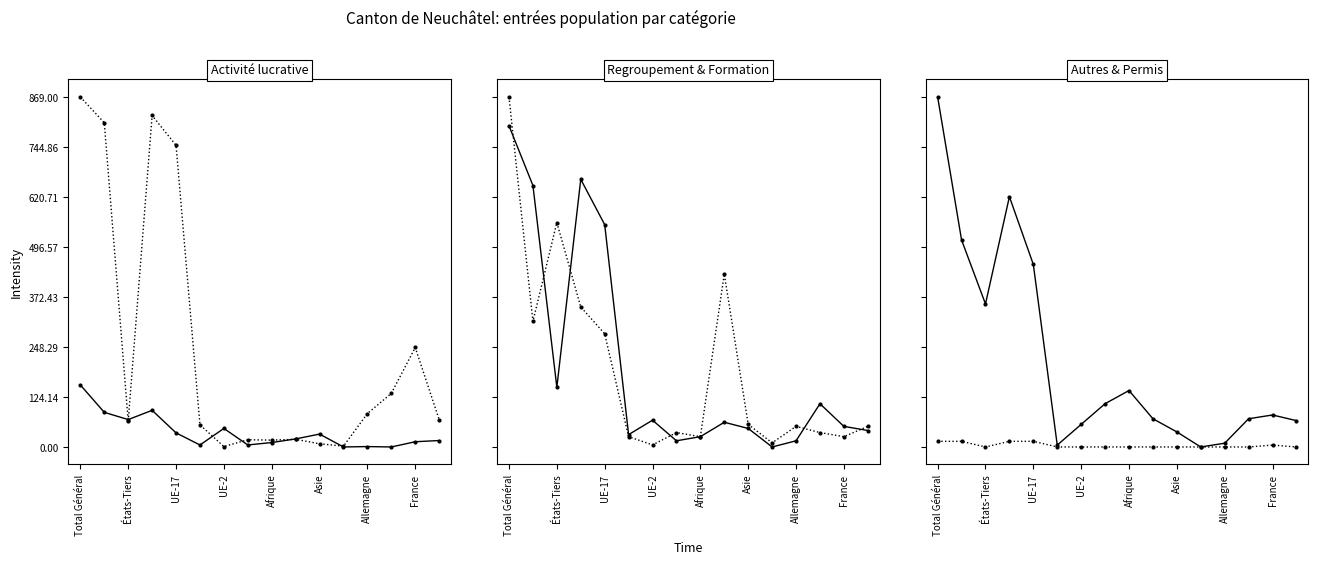

Which series has the largest range (max minus min)?

Activités lucrative non contingentée